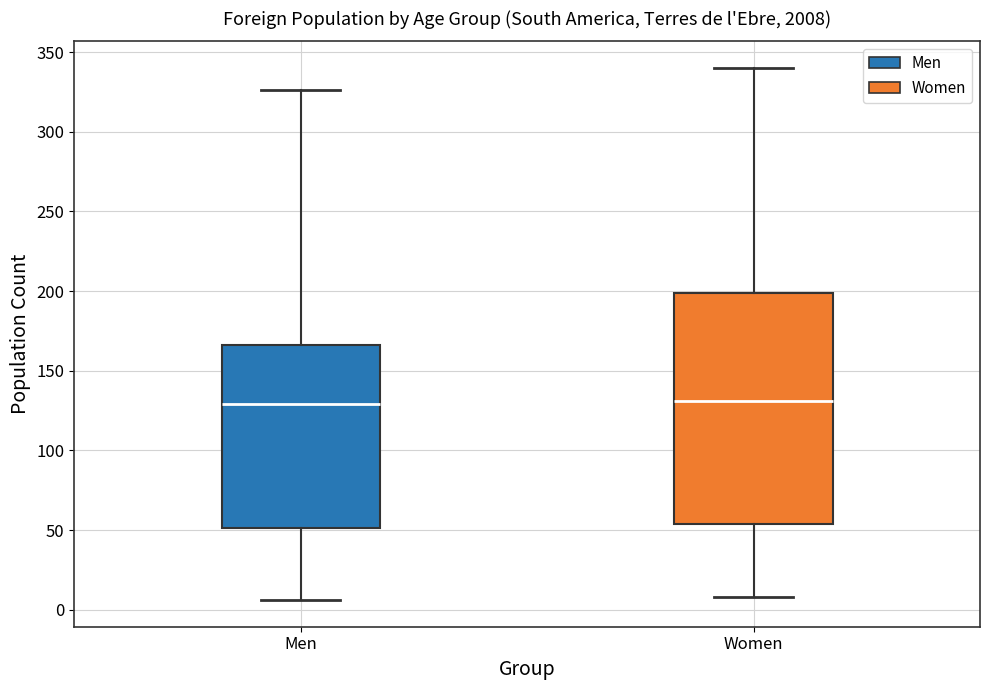

Reading left to right, read every box against the y-axis: the position of its median line, the range the box covers, and the ends of its whiskers. The values are not printed on the chart, so give them approximately, as read against the axis.

Men: median 130, box 50 to 165, whiskers 5 to 325
Women: median 130, box 55 to 200, whiskers 10 to 340